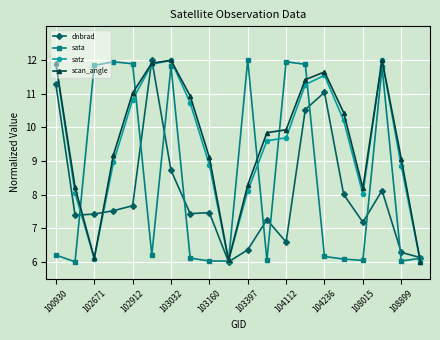

True or false: sata has more than 0 points higher than both neighbors.

True